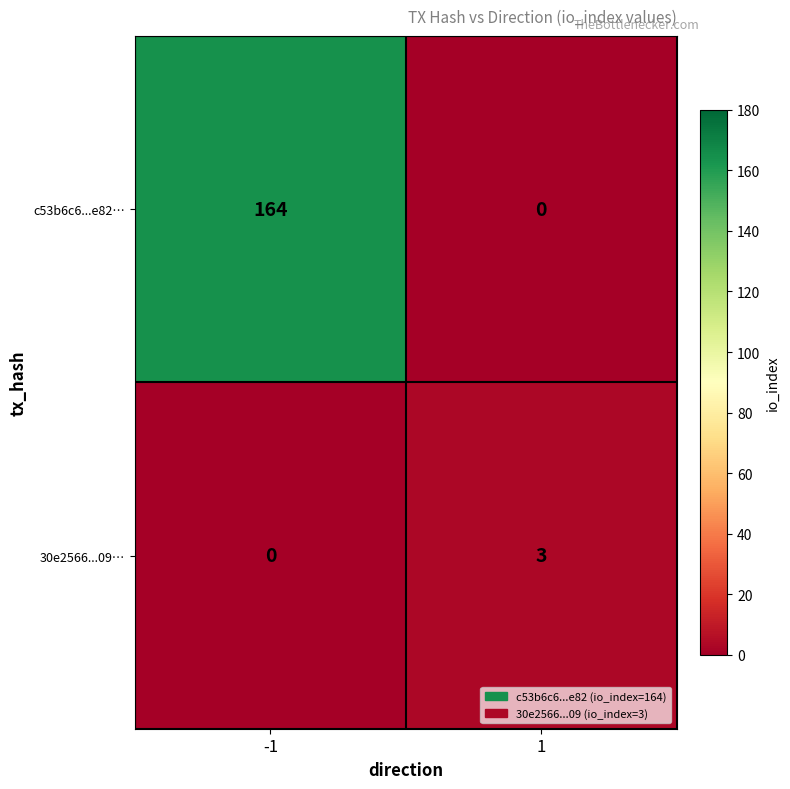

What is the difference between the 30e2566...09… values at 1 and -1?

3